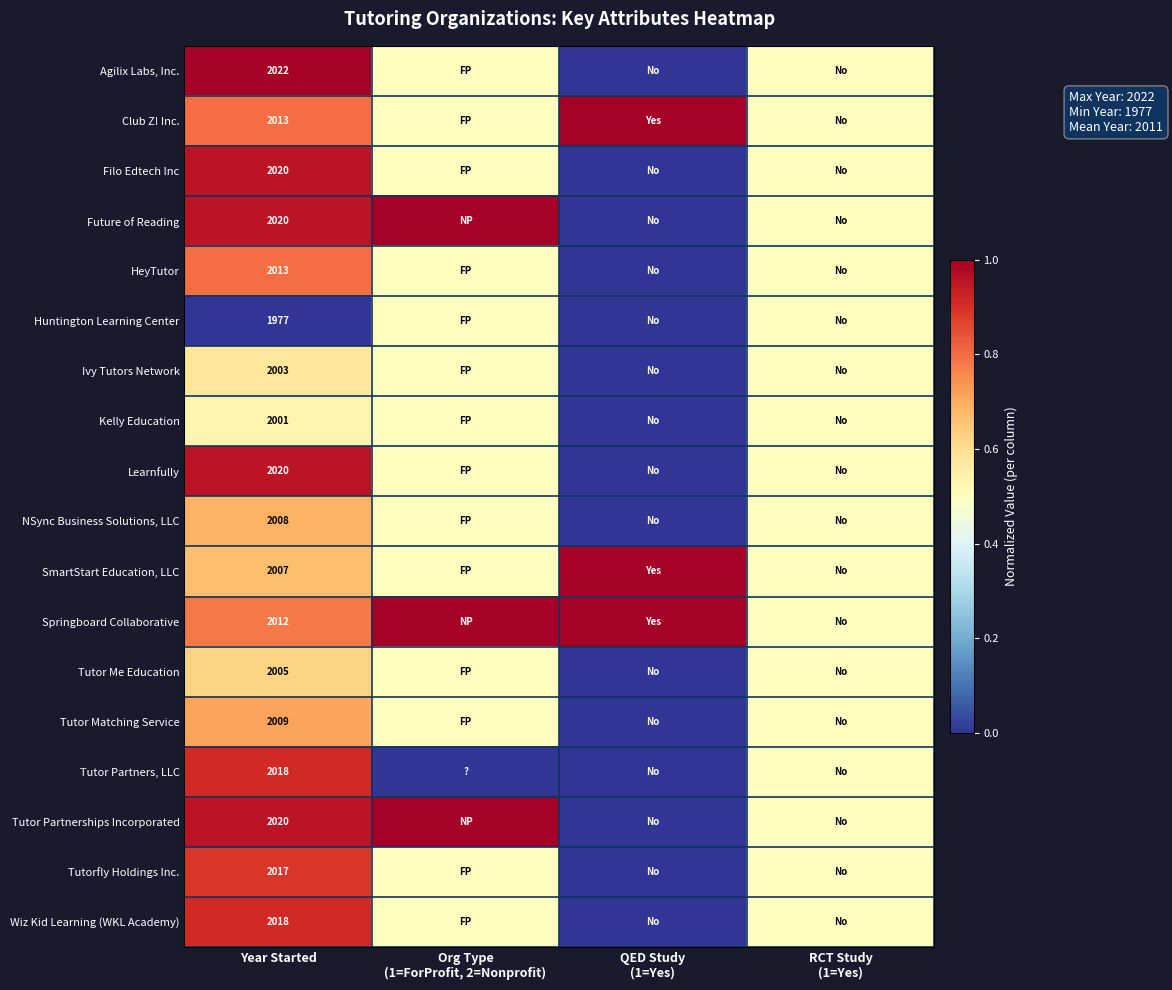

Which category has the highest value across all series?

Year Started